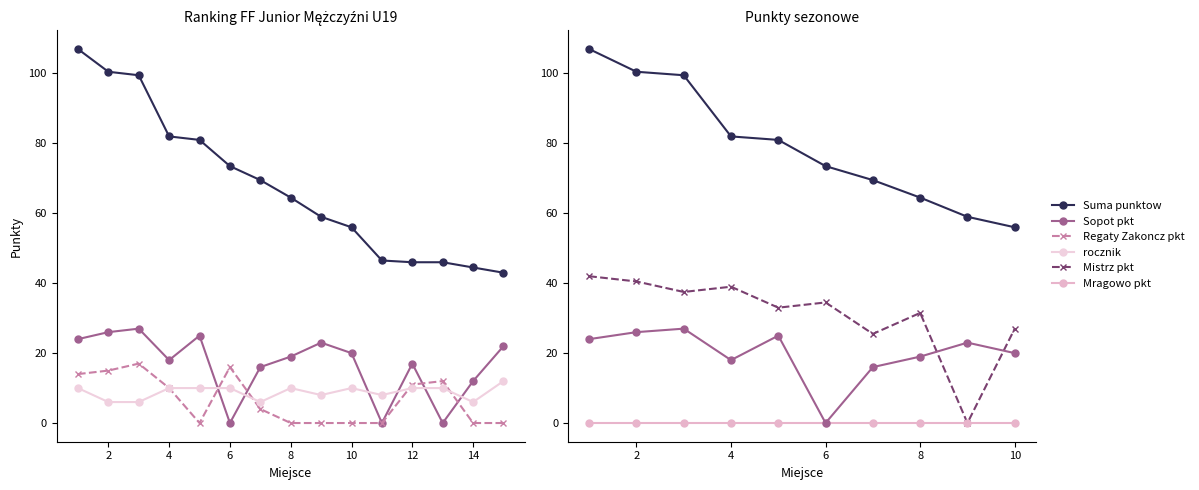

What is the difference between the second highest and minimum values in the Sopot pkt series?

26.0